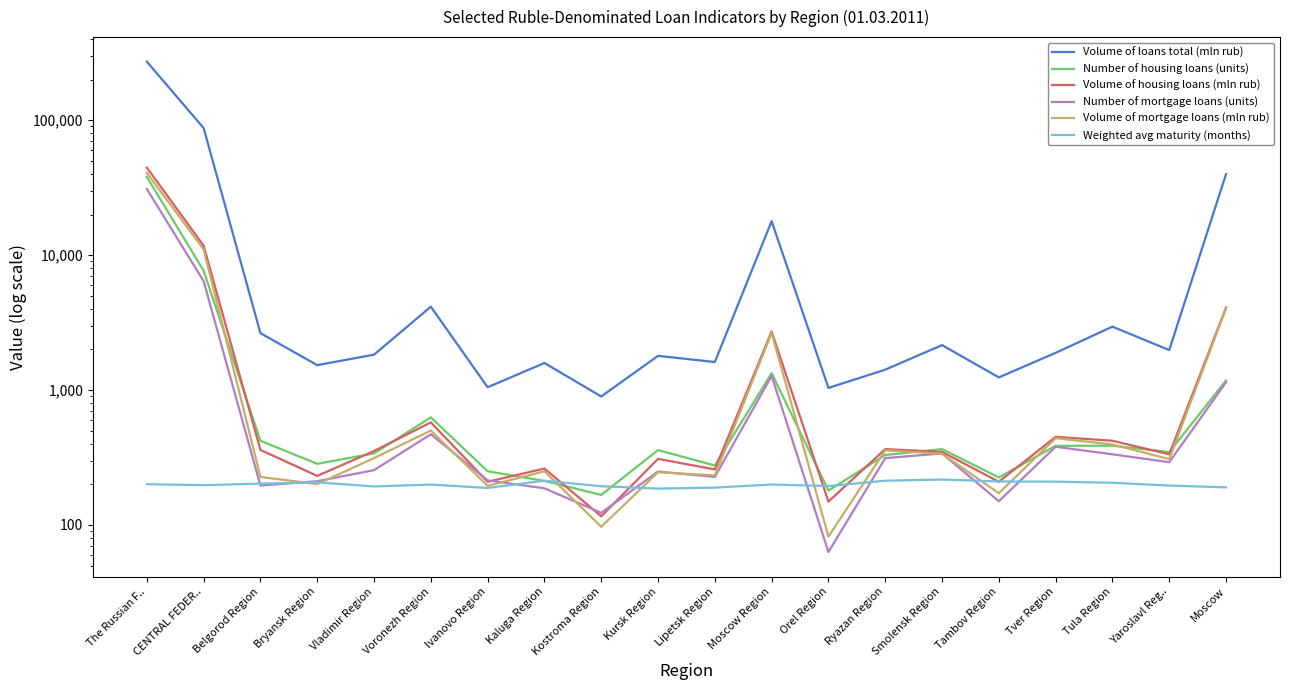

Which label corresponds to the largest value in the chart?

The Russian F..